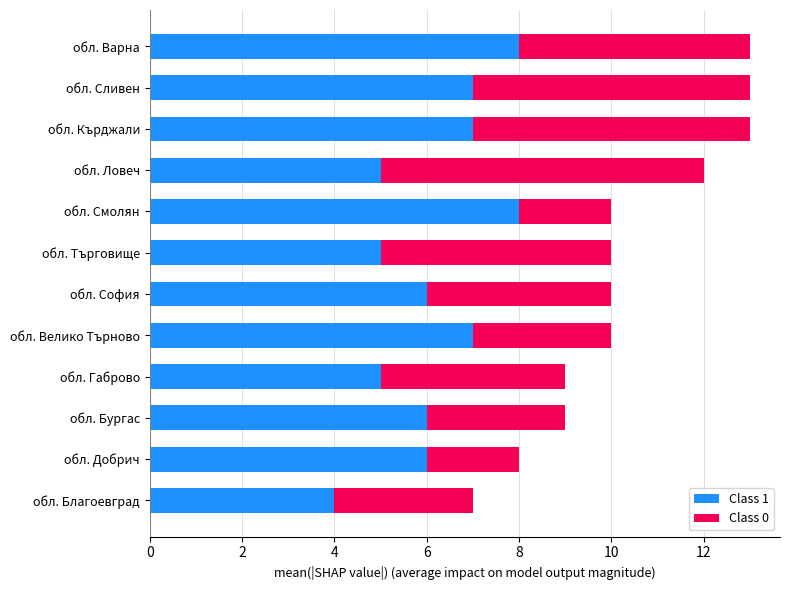

What is the average value of the Class 1 series?

6